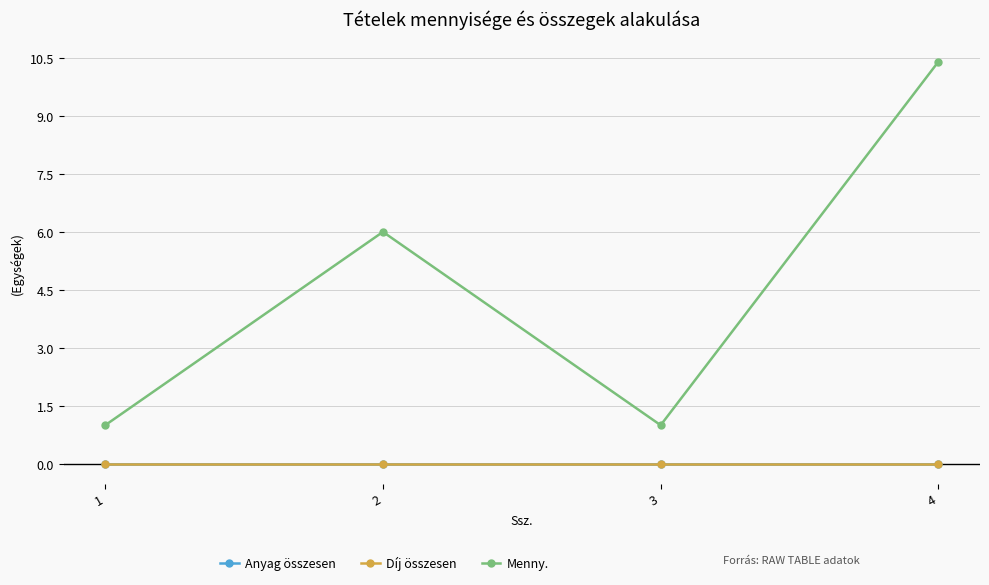

Is the value of Anyag összesen at 2 greater than the value of Díj összesen at 3?

No